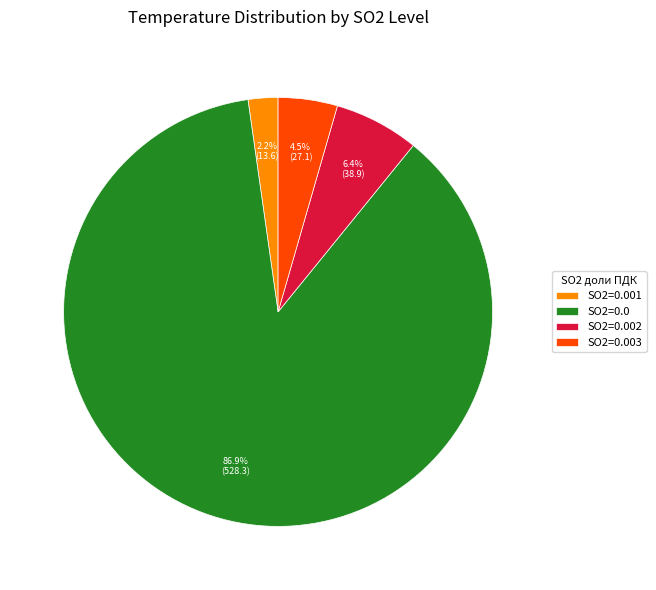

What is the ratio of the value at SO2=0.002 to the value at SO2=0.003?

1.4